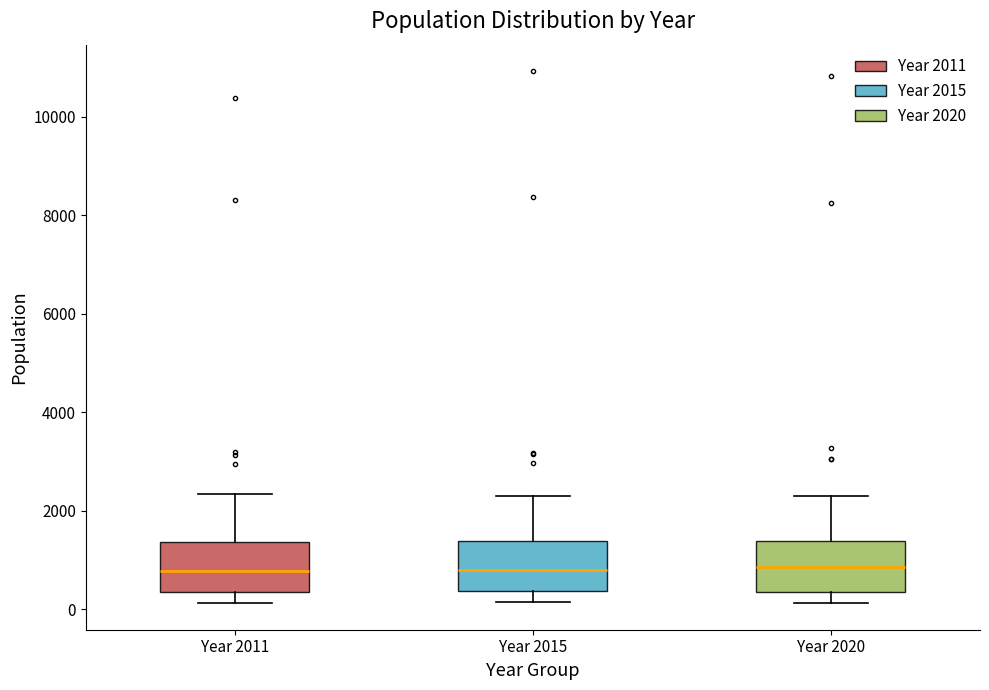

Where is the lower edge of the box for Year 2020 on the y-axis? The values are not printed on the chart, so give them approximately, as read against the axis.

400